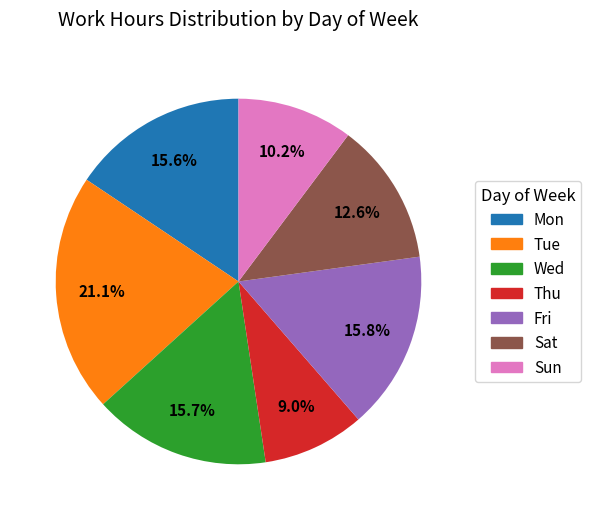

Does any single category account for the majority?

No